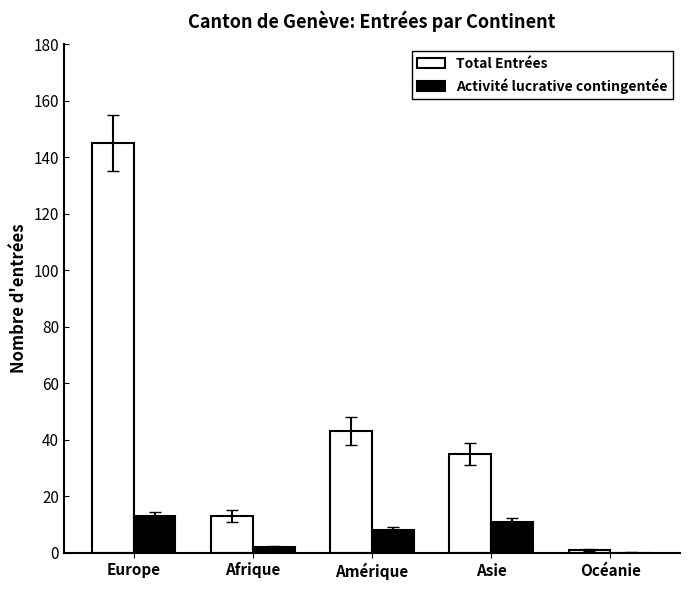

What is the total value across all series at Amérique?

51